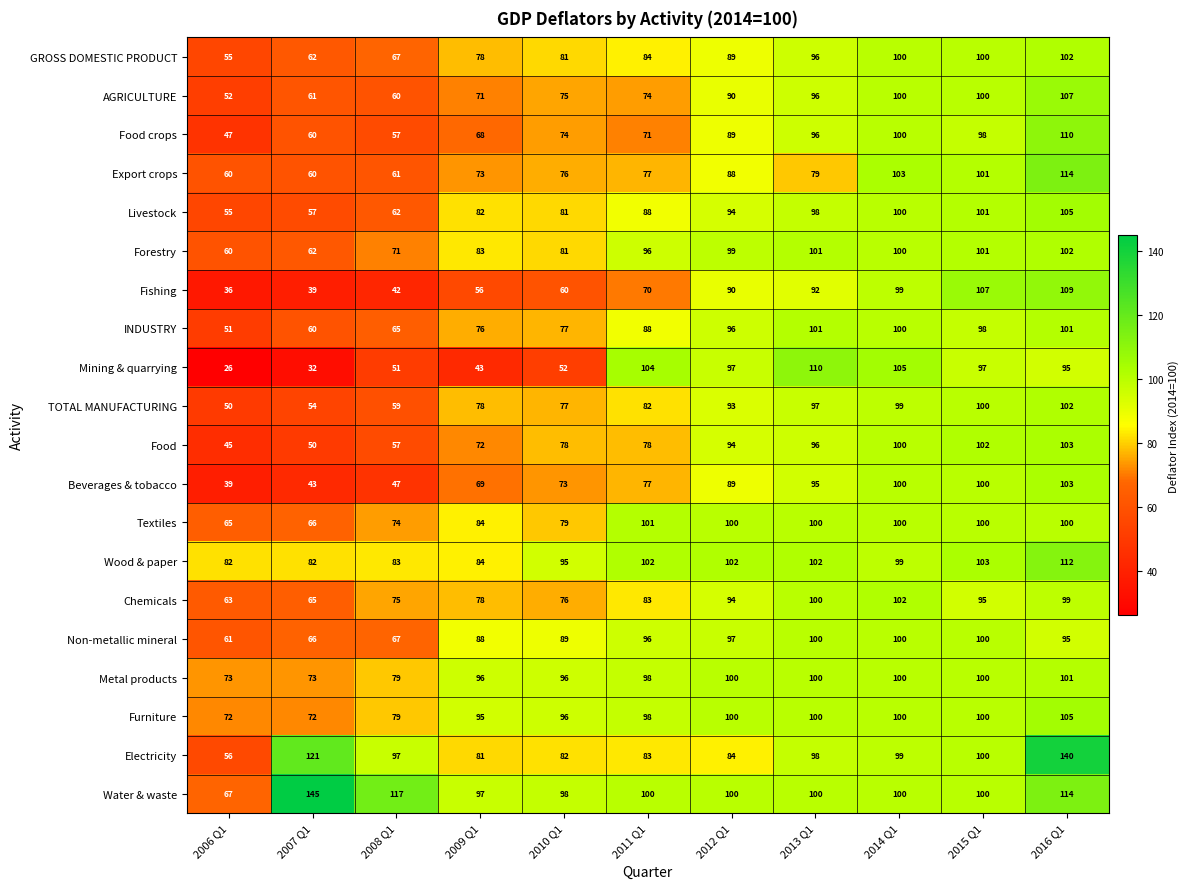

At how many categories does at least one series exceed 134?

2